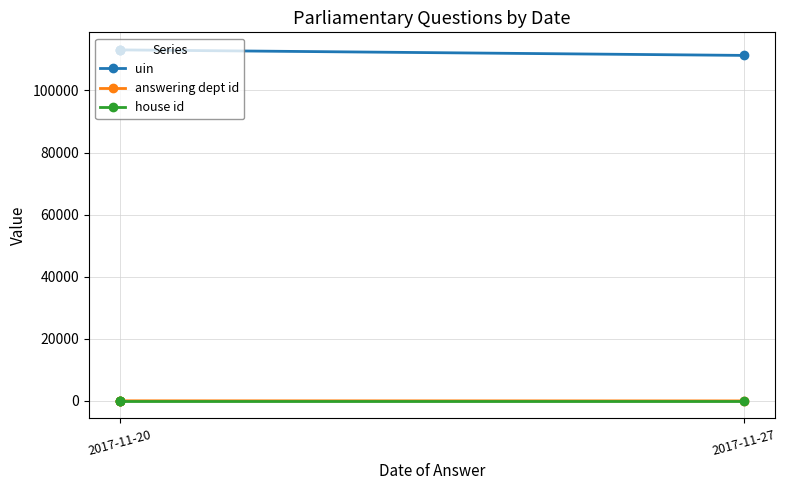

Which series has the largest range (max minus min)?

uin